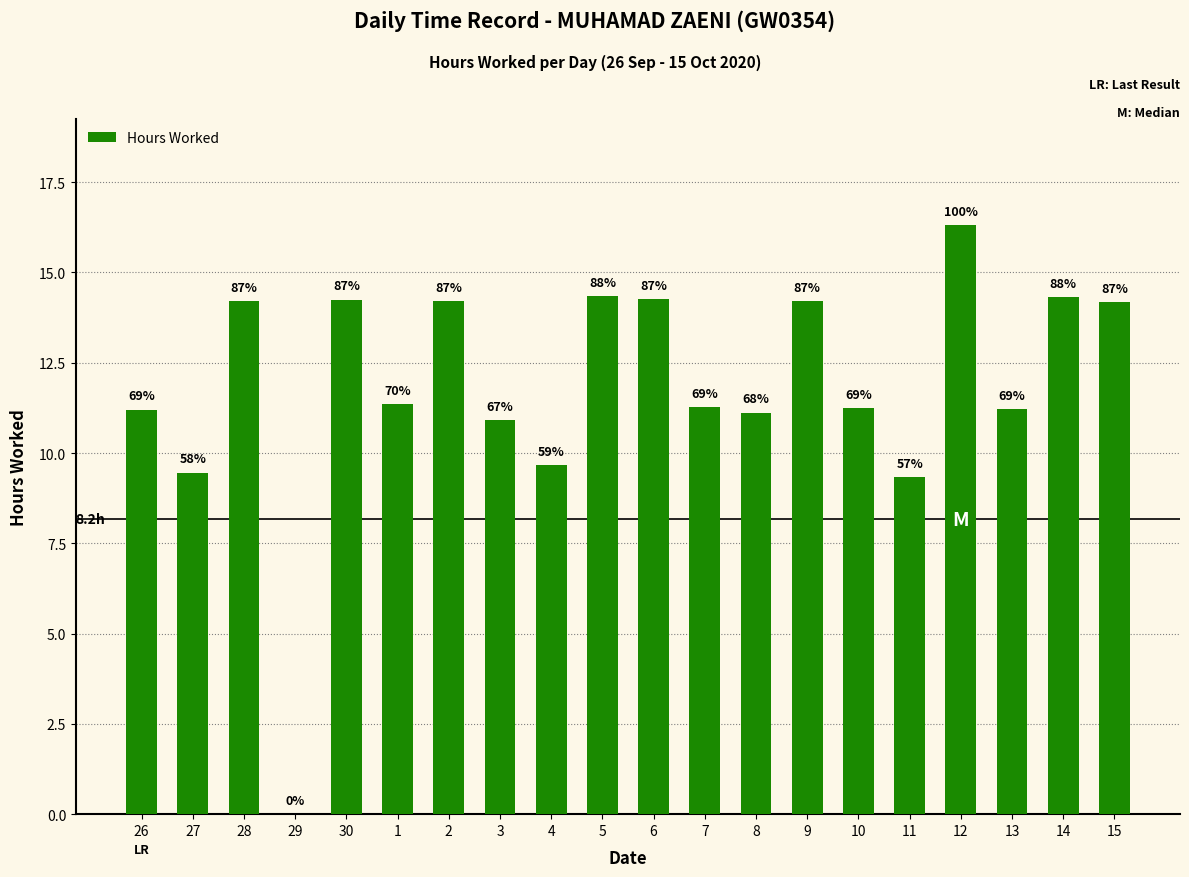

Are the bars horizontal?

No